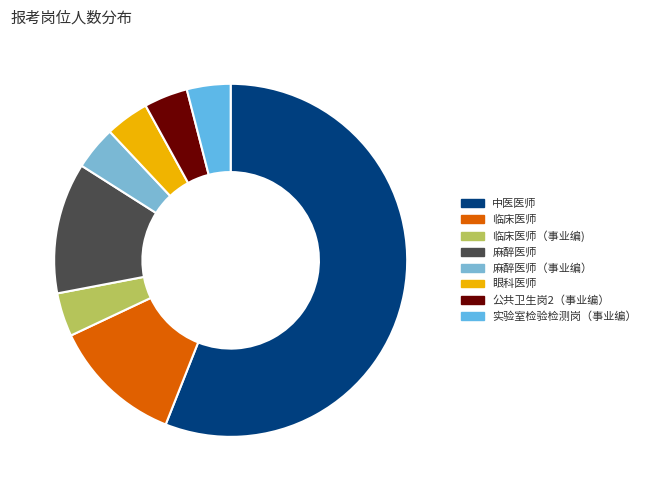

How many slices are in this pie chart?

8